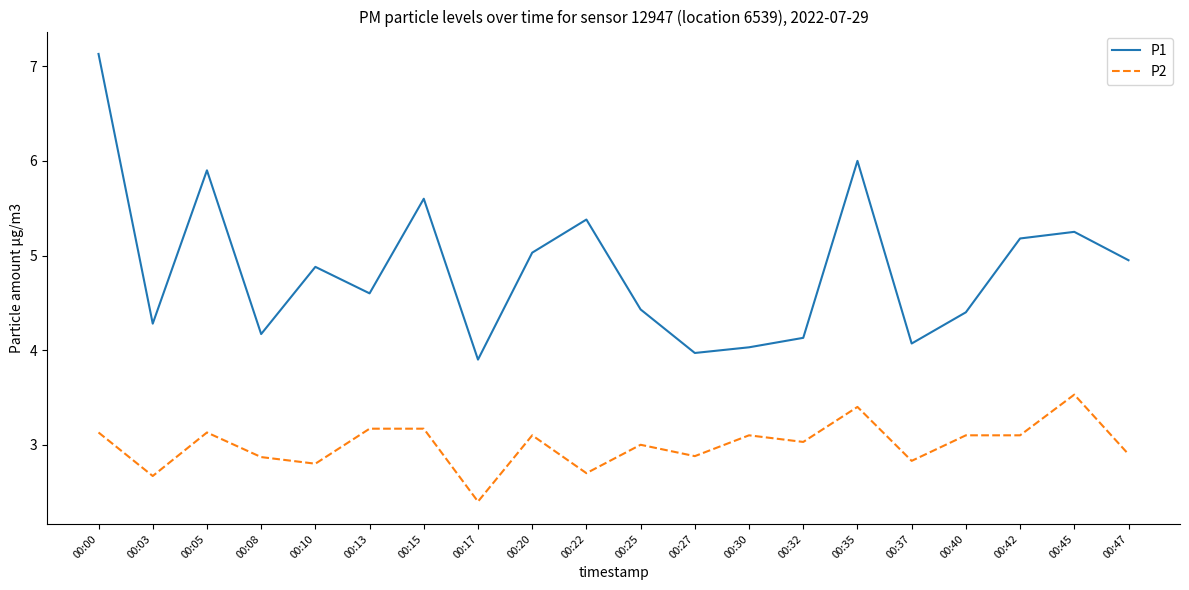

What is the maximum value for P2?

3.5